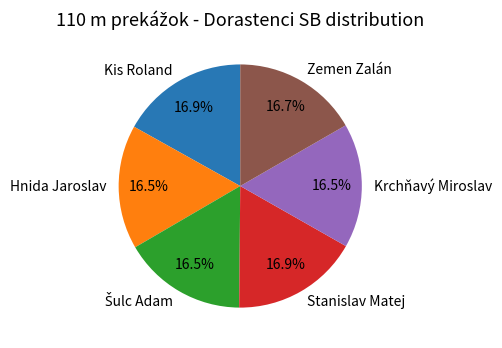

What is the ratio of the value at Stanislav Matej to the value at Zemen Zalán?

1.0